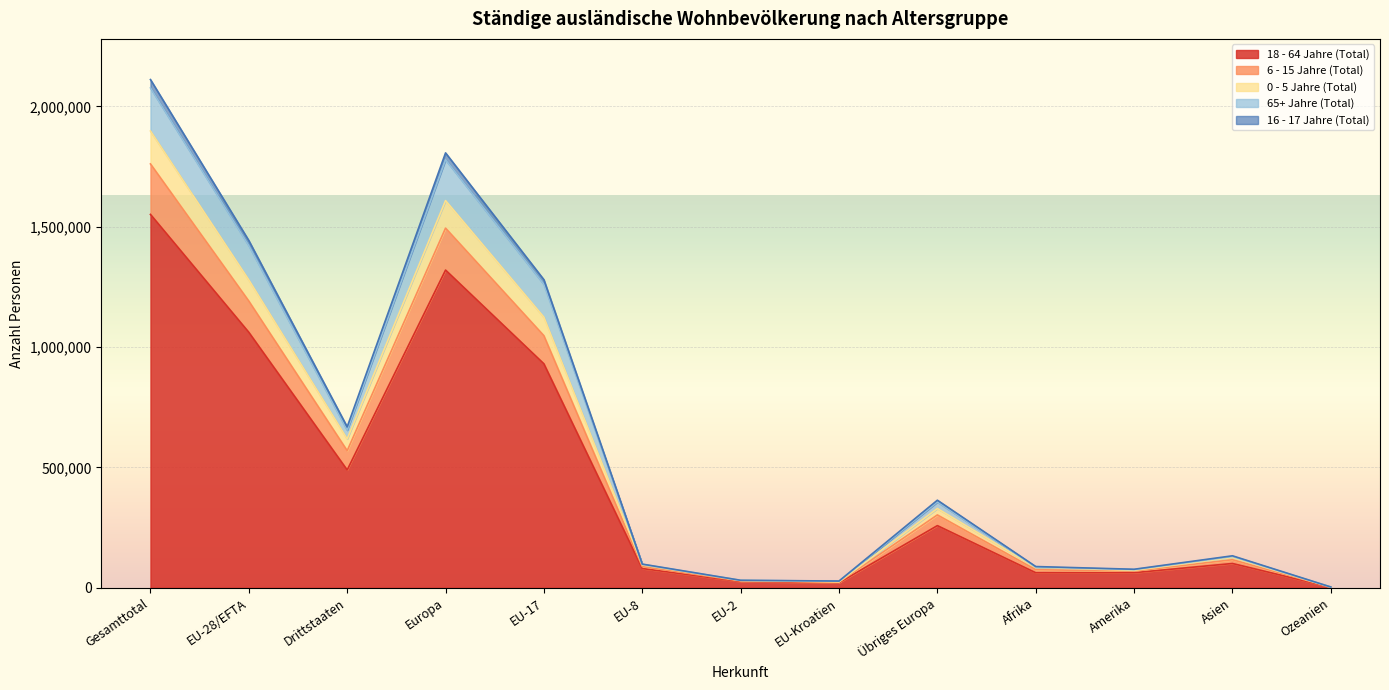

What is the total value across all series at Ozeanien?

3623